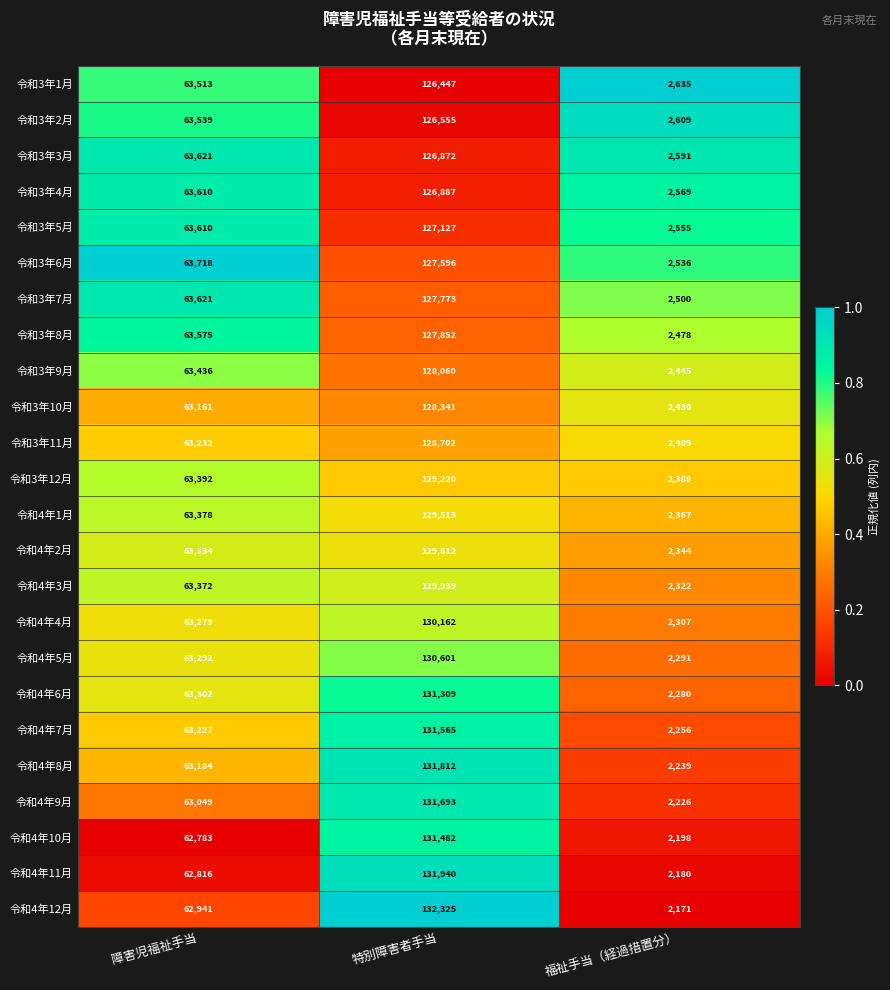

What is the approximate value of 令和3年12月 at 障害児福祉手当, to the nearest 50?

63400